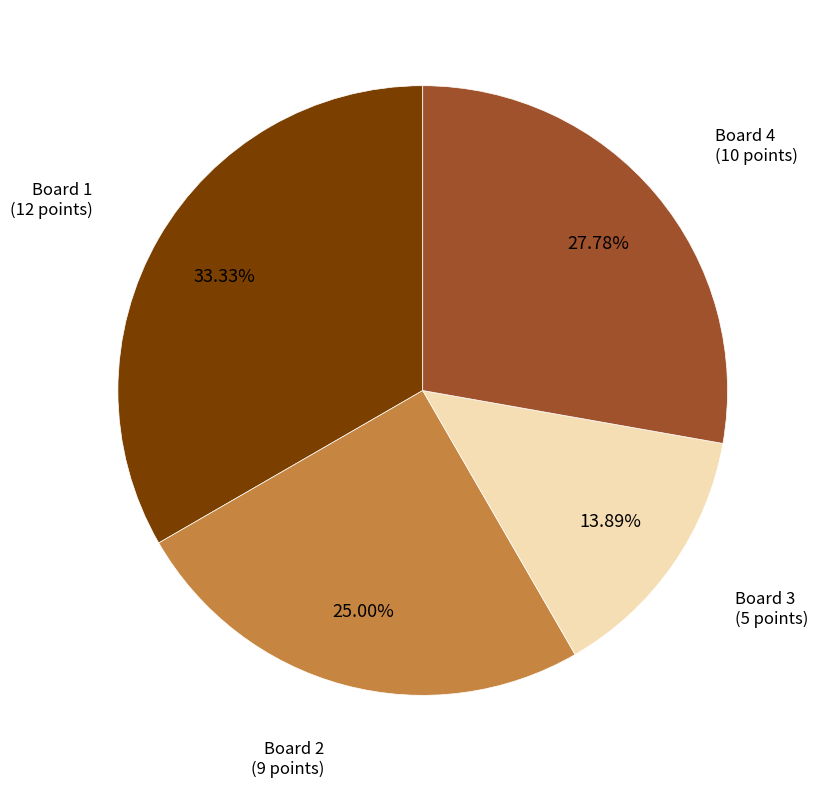

What percentage do Board 4 and Board 1 together represent?

61.1%